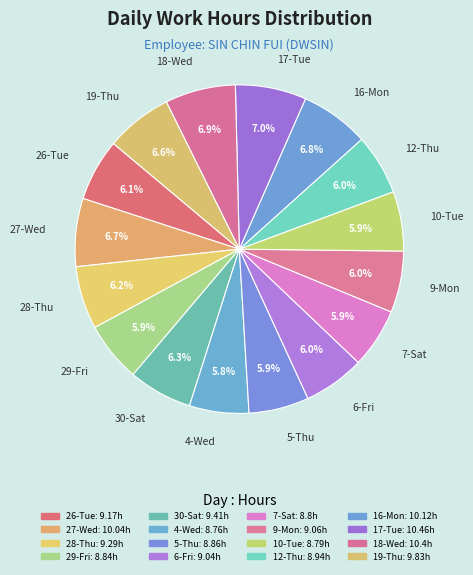

How many segments does this pie chart have?

16